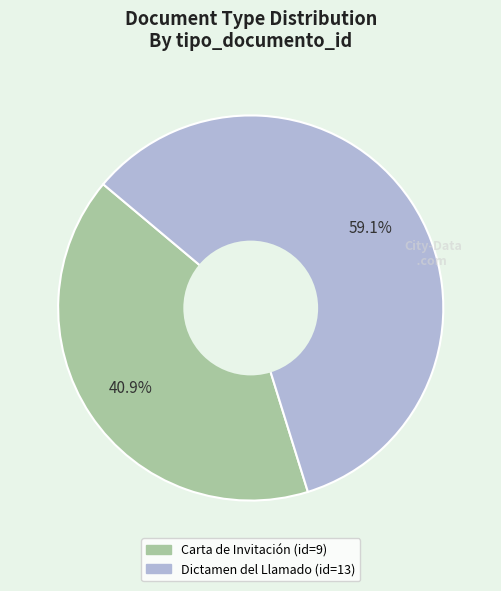

Rank the categories by value from highest to lowest.

Dictamen del Llamado, Carta de Invitación